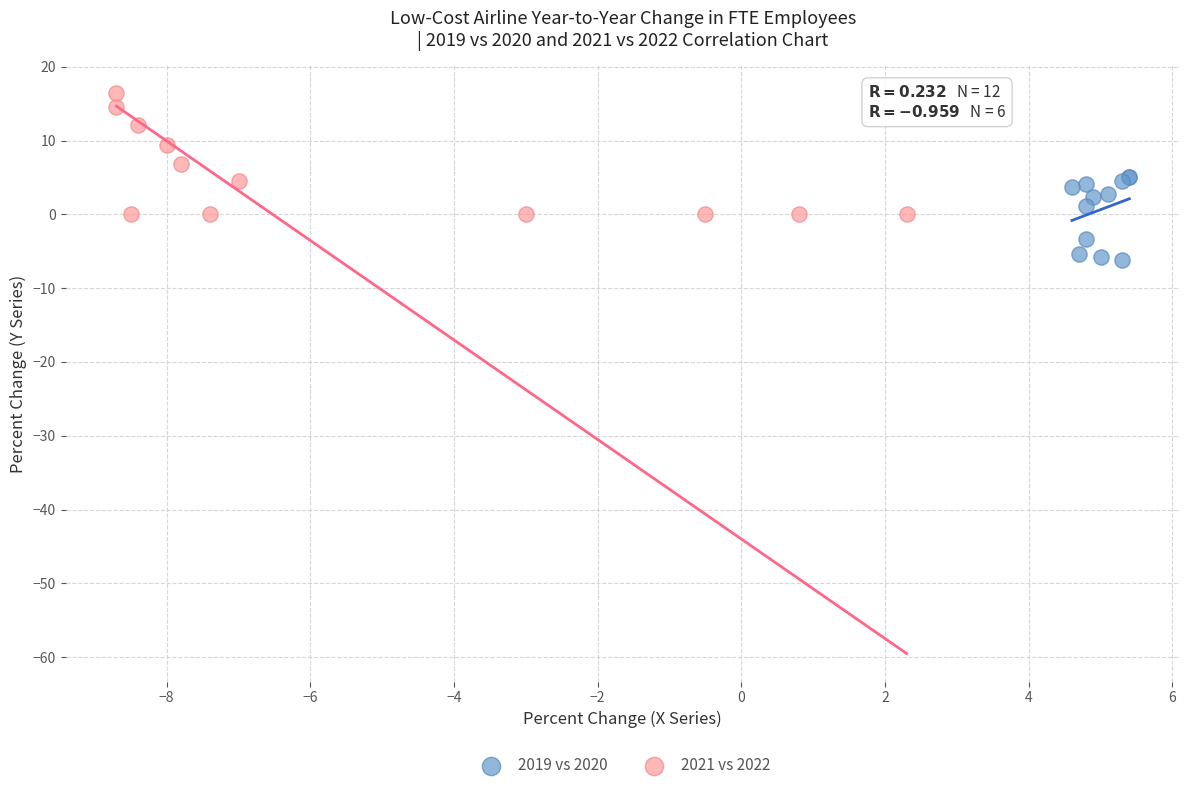

What are all the series names shown in the legend?

2019 vs 2020, 2021 vs 2022